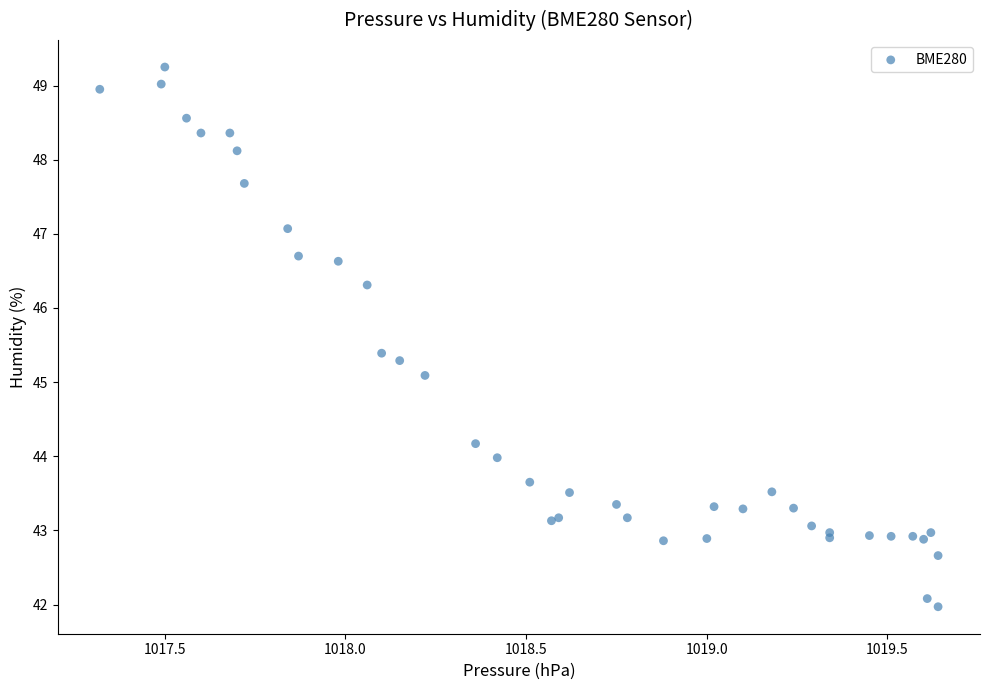

What Y value in the scatter plot is closest to 45?

45.1